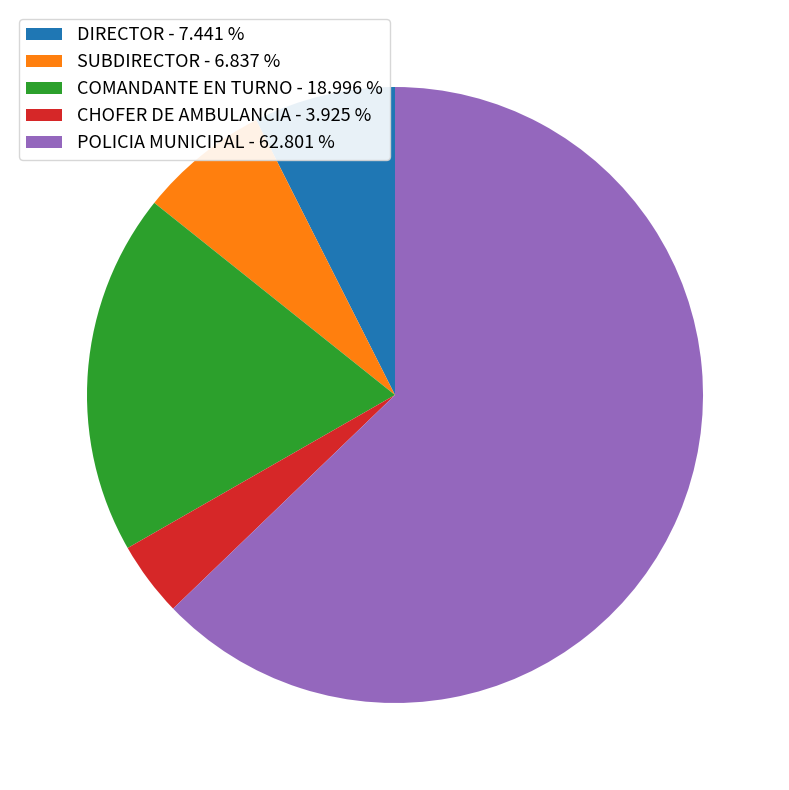

Is it true that POLICIA MUNICIPAL is 63% of the pie?

True